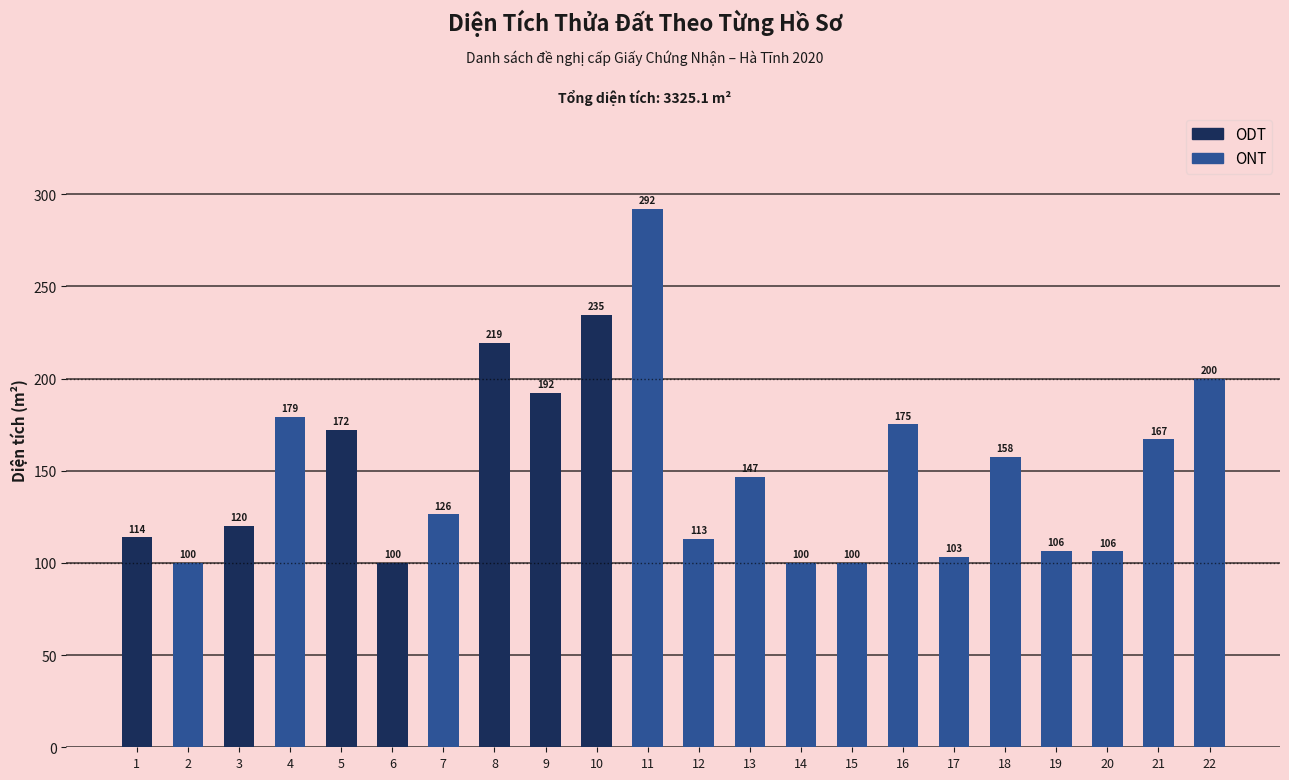

The value at 5 is 228.4. True or false?

False